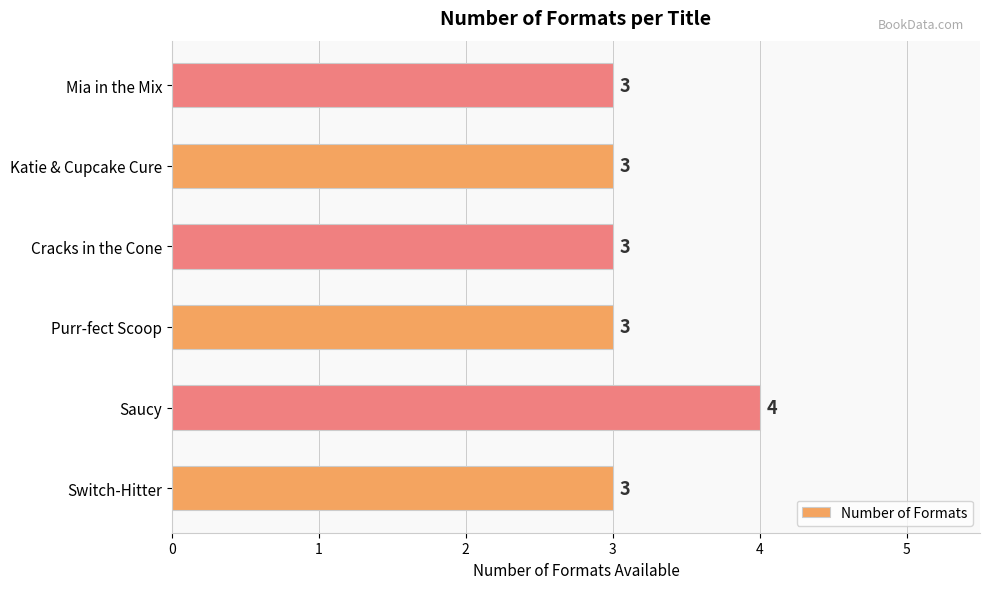

True or false: the data shows 2 at Switch-Hitter.

False